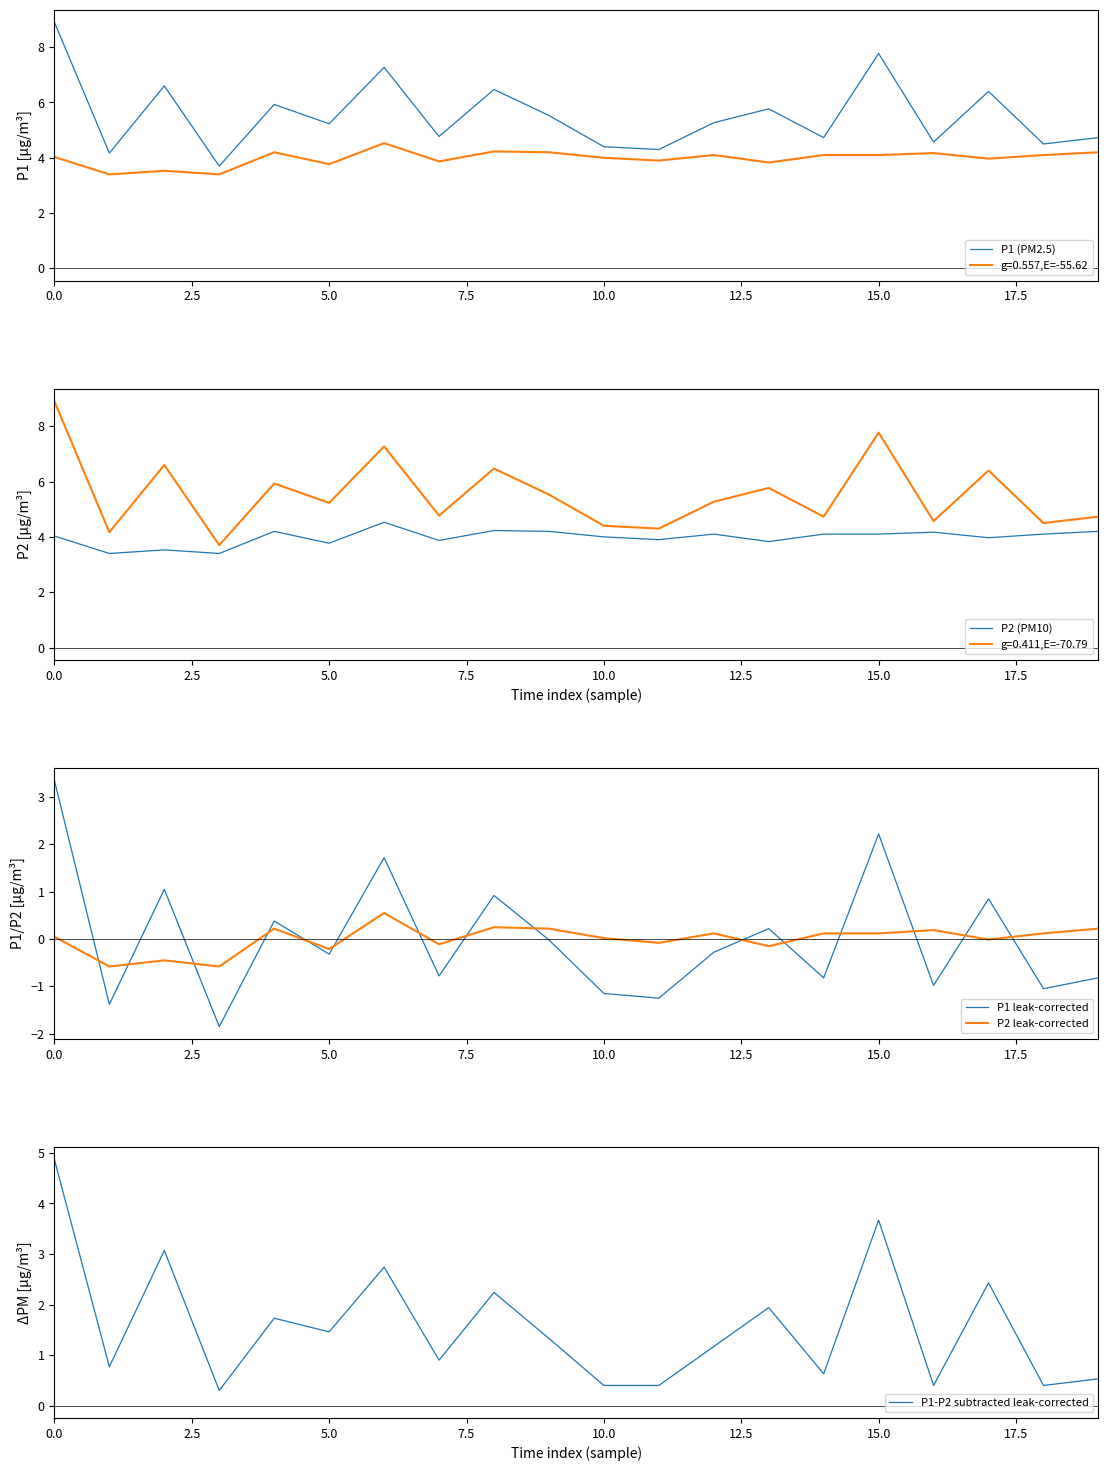

Which series has the largest range (max minus min)?

P1 (PM2.5)